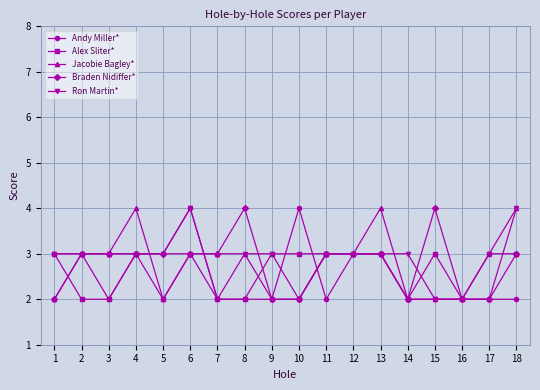

True or false: Andy Miller* has more than 1 points higher than both neighbors.

True